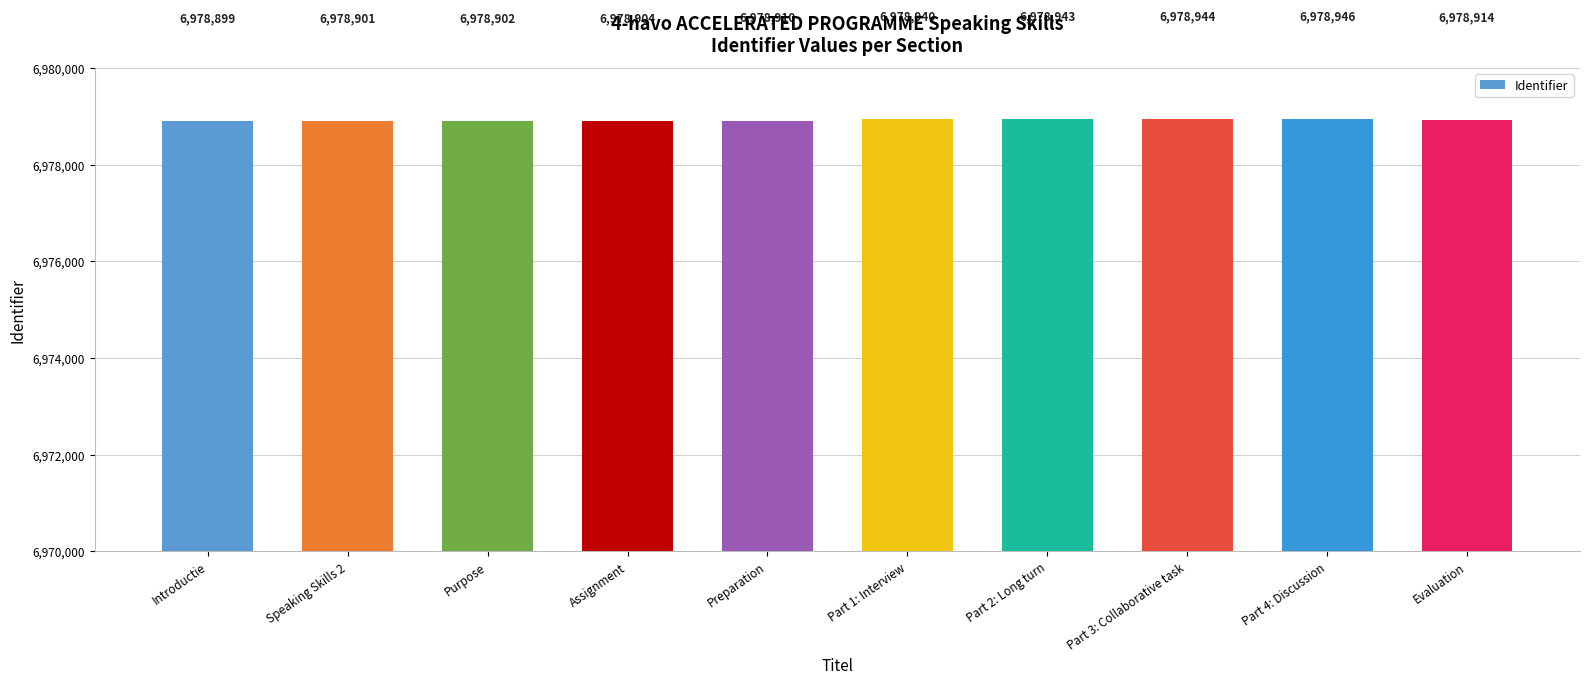

Reading right to left, list all the values displayed in this chart.

Evaluation=6978914	Part 4: Discussion=6978946	Part 3: Collaborative task=6978944	Part 2: Long turn=6978943	Part 1: Interview=6978940	Preparation=6978910	Assignment=6978904	Purpose=6978902	Speaking Skills 2=6978901	Introductie=6978899